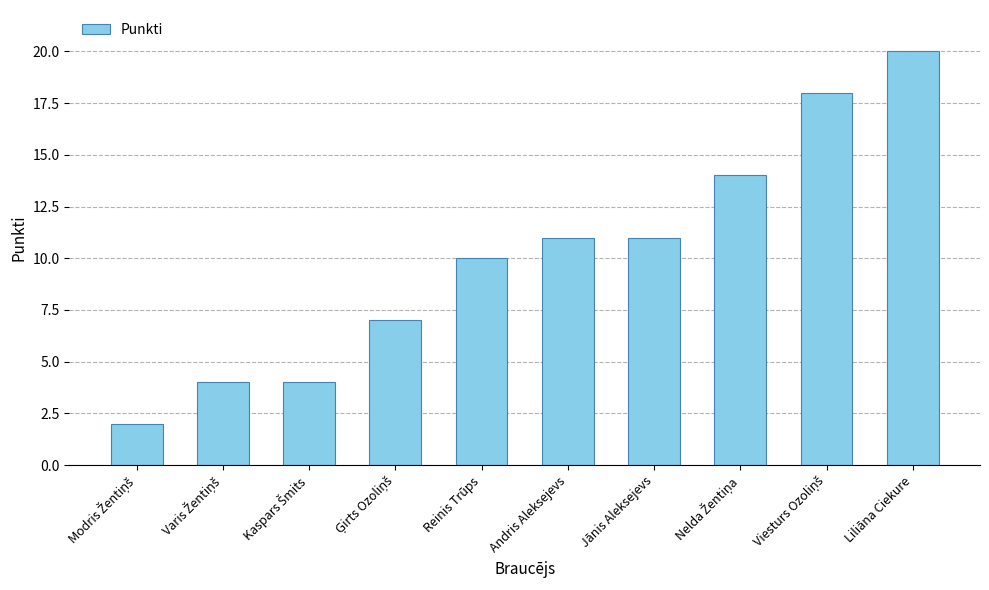

Reading right to left, list all the values displayed in this chart.

20	18	14	11	11	10	7	4	4	2